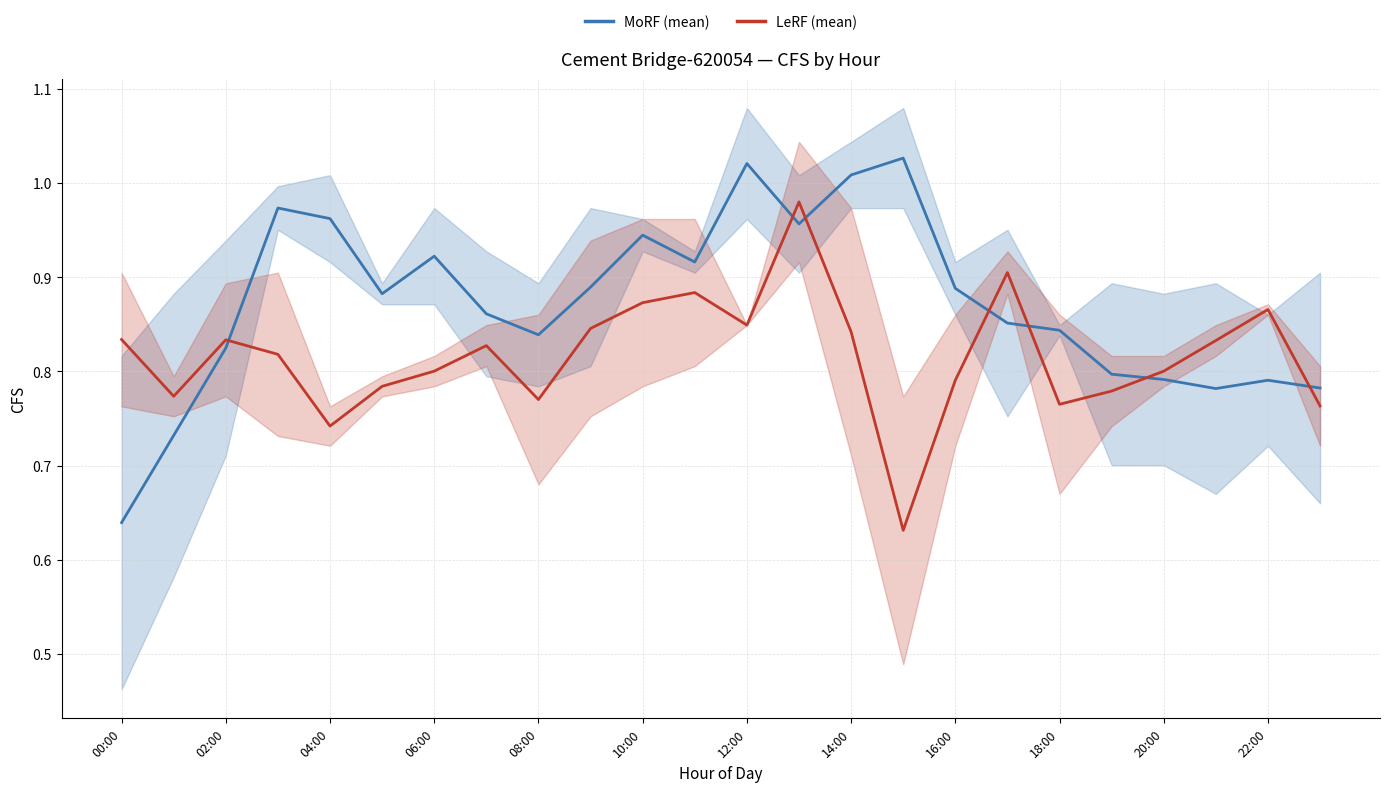

True or false: LeRF (mean) and MoRF (mean) intersect in this chart.

True